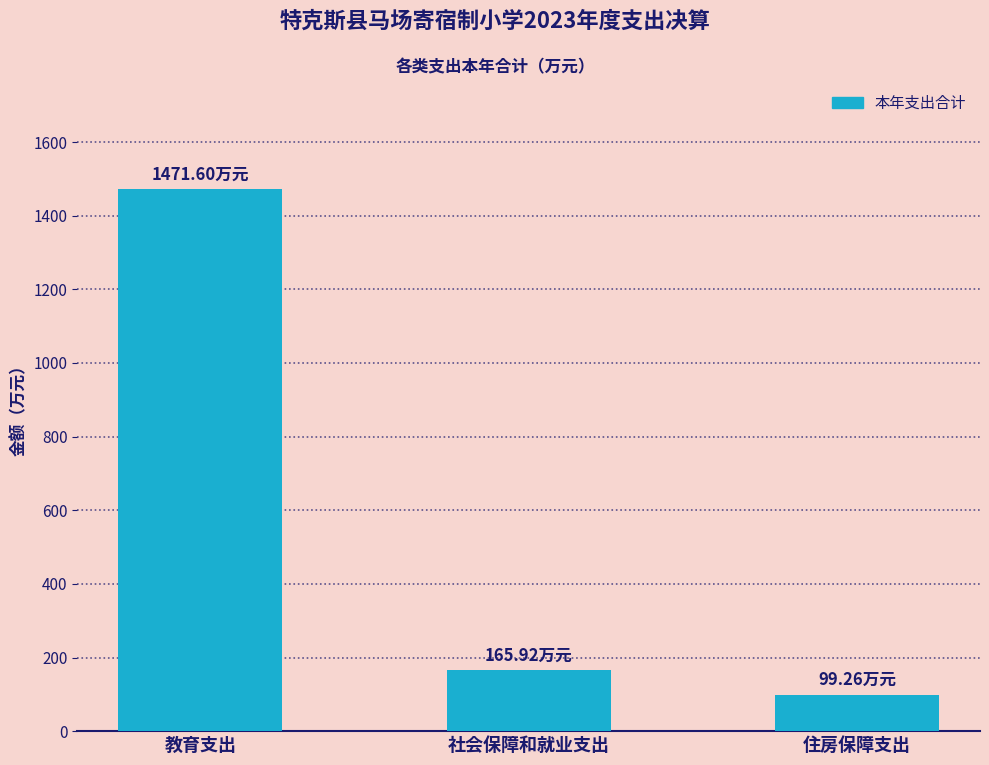

Does the chart contain any negative values?

No